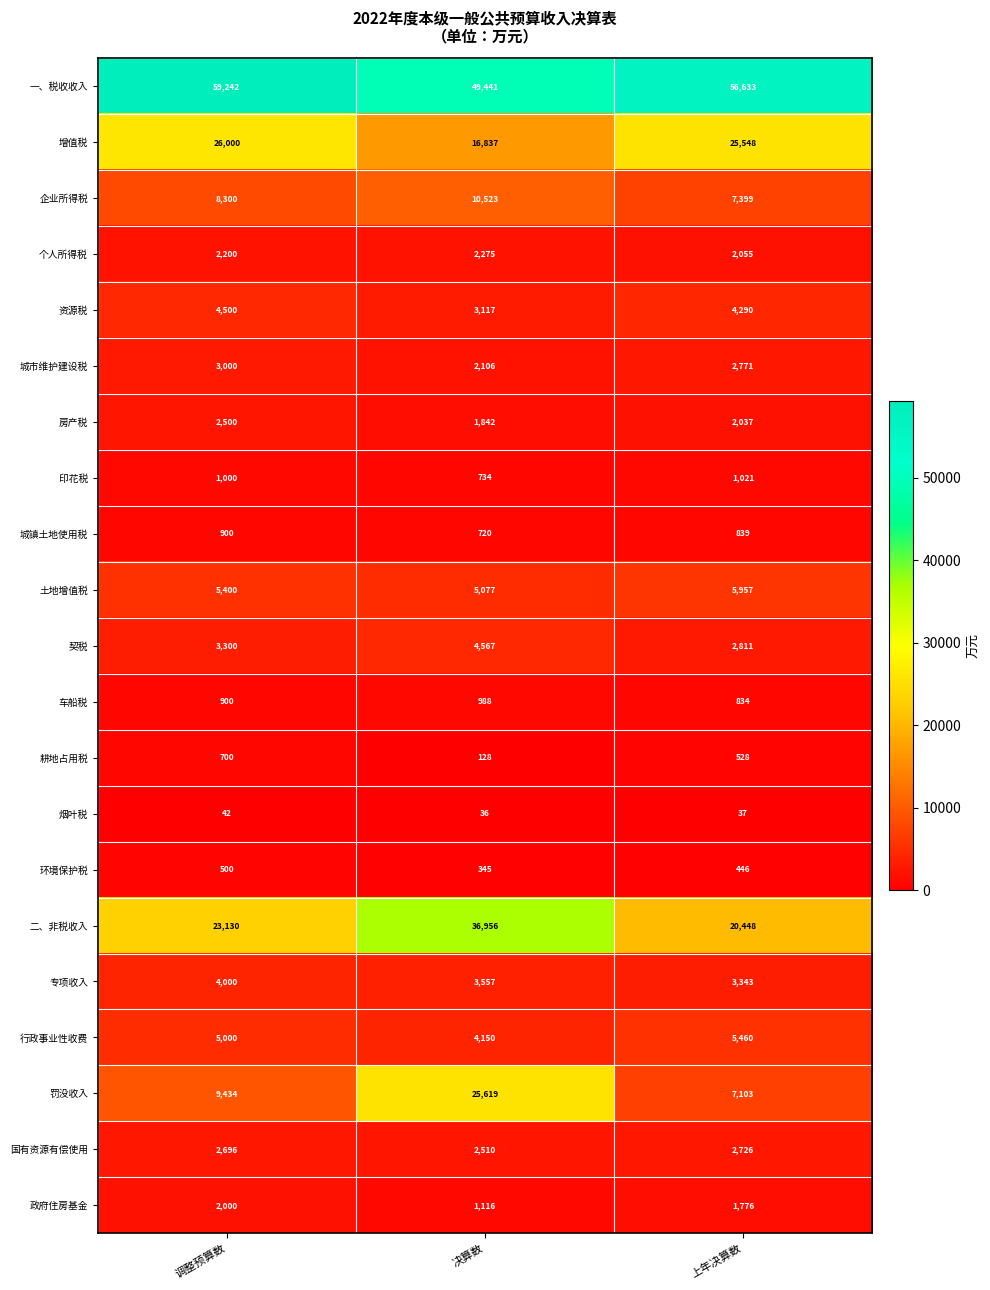

Which series changed the most between 决算数 and 上年决算数?

罚没收入